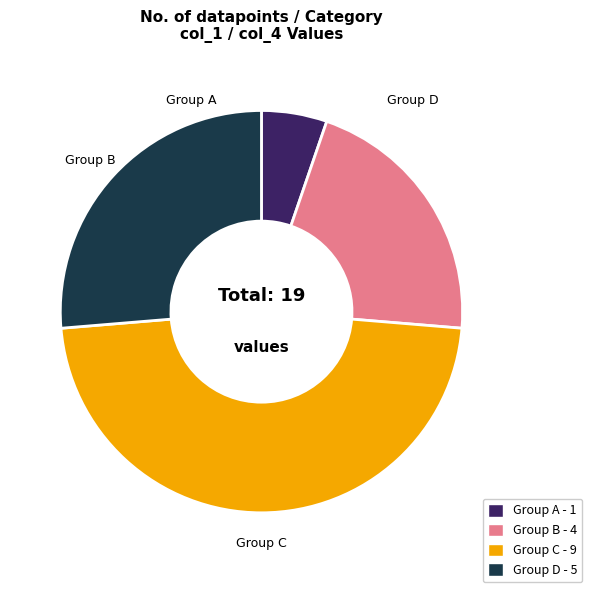

Count the number of slices in the pie.

4